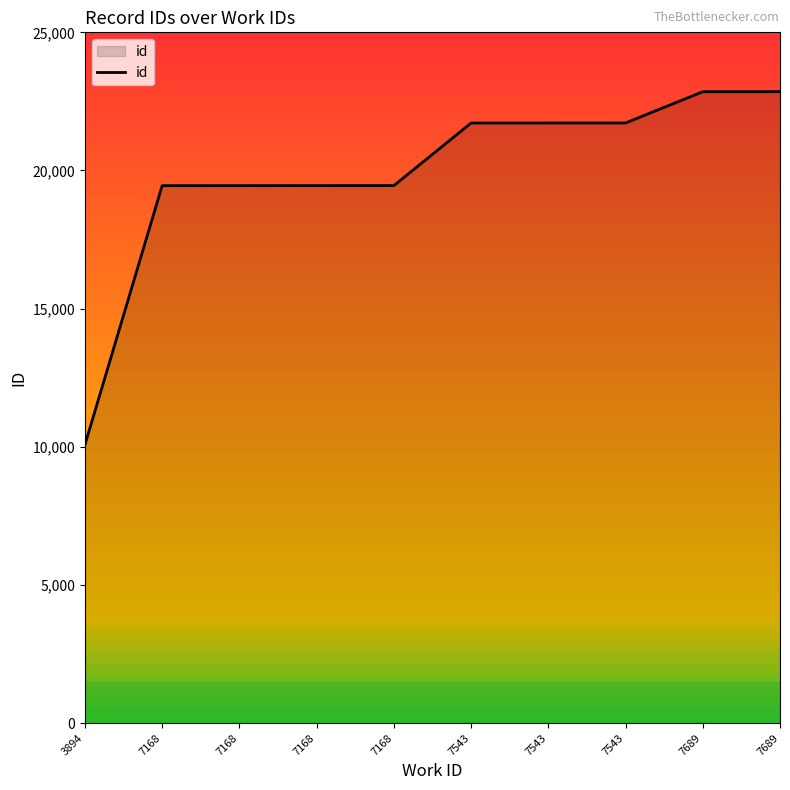

What is the smallest value displayed?

10072